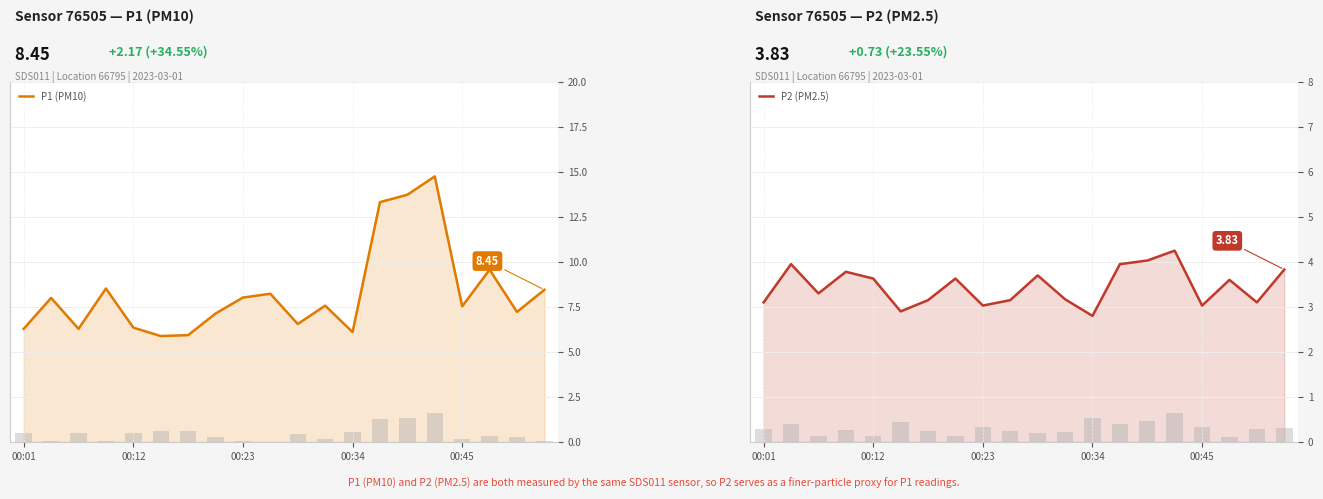

Rank the series at 17 from lowest to highest value.

P2 (PM2.5), P1 (PM10)